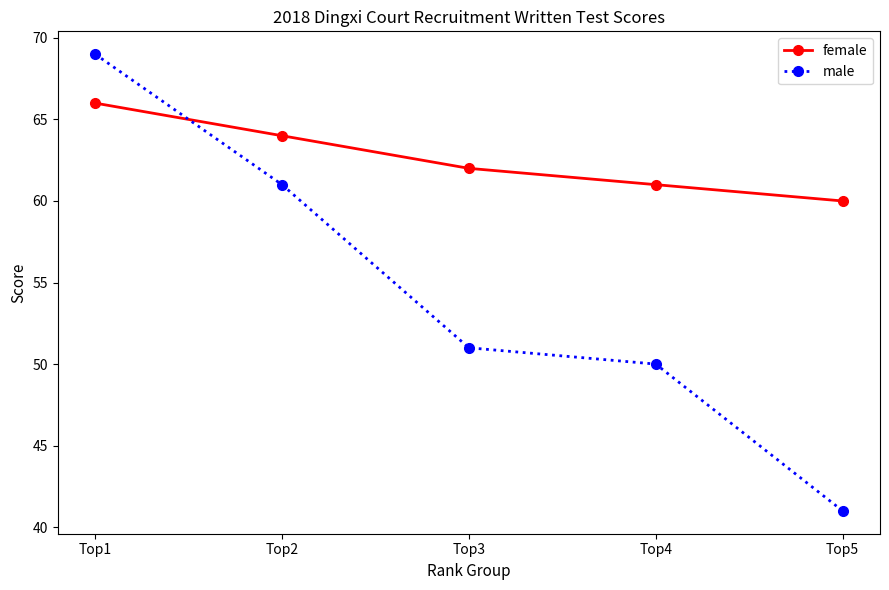

True or false: male has more than 1 interior local peaks.

False